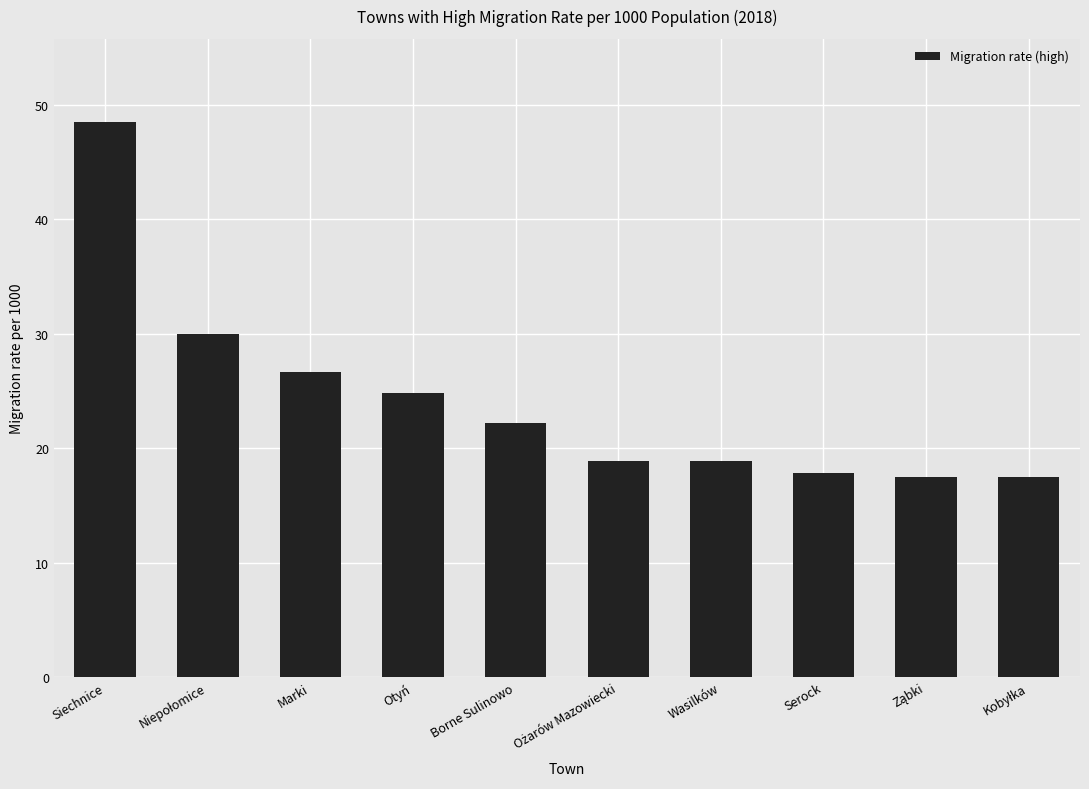

Approximately how many times larger is the value at Otyń compared to Marki?

0.9